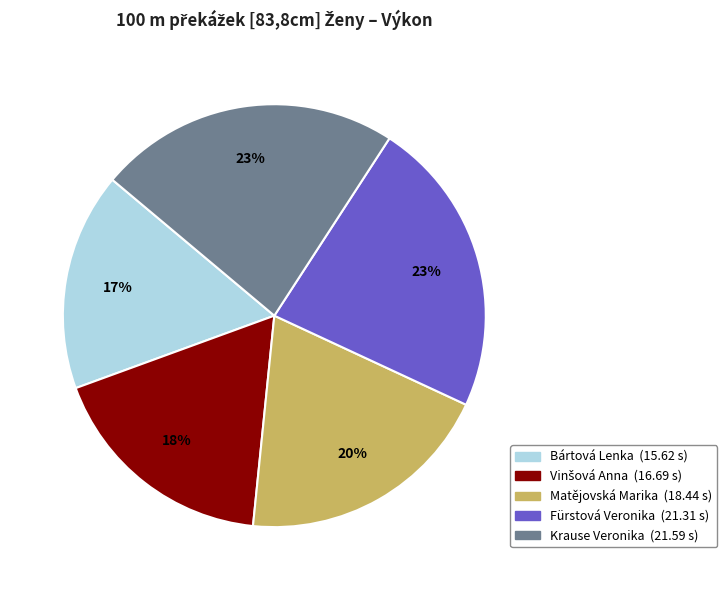

How many slices are in this pie chart?

5